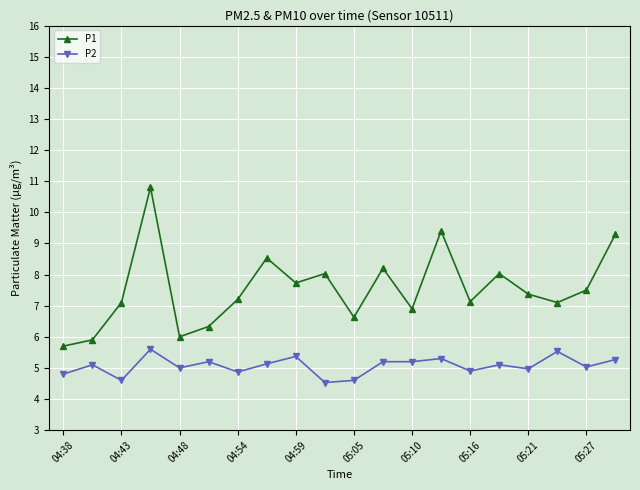

What is the value of the P2 point at the 20th from the left?

5.3